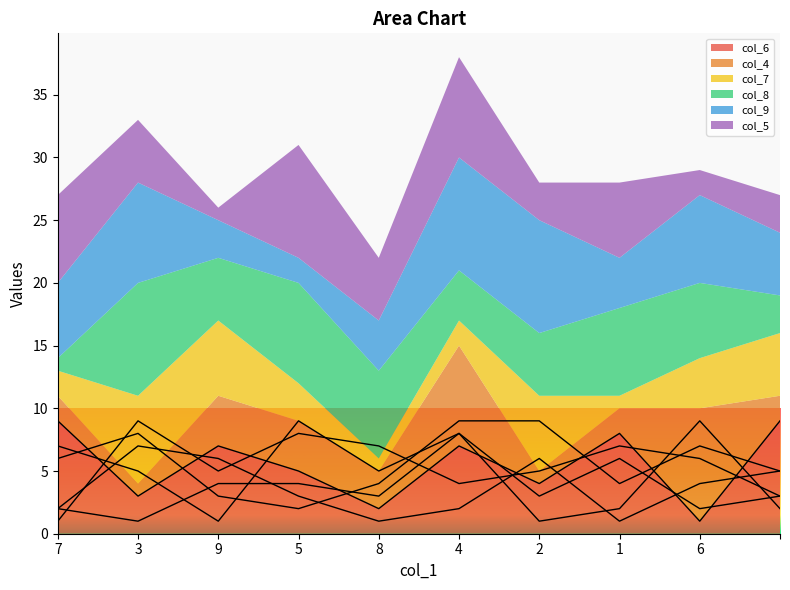

At which category is the sum across all series the highest?

4